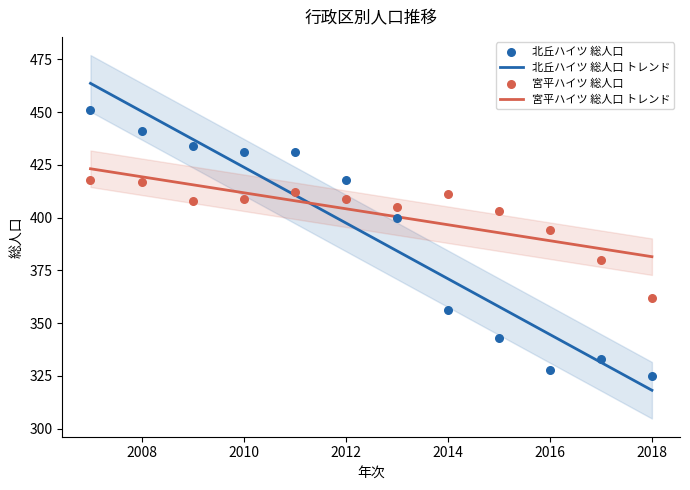

Which series reaches the maximum Y coordinate?

北丘ハイツ 総人口